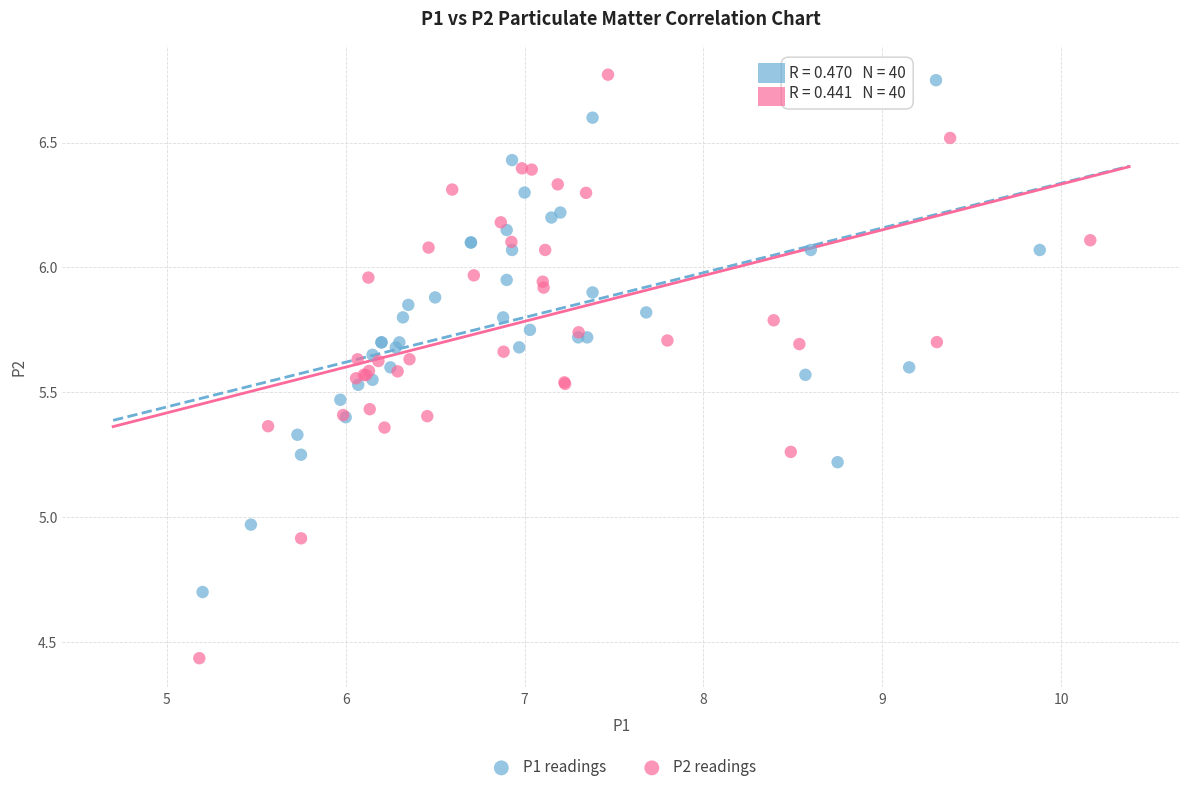

Which series contains the lowest Y value?

P2 readings